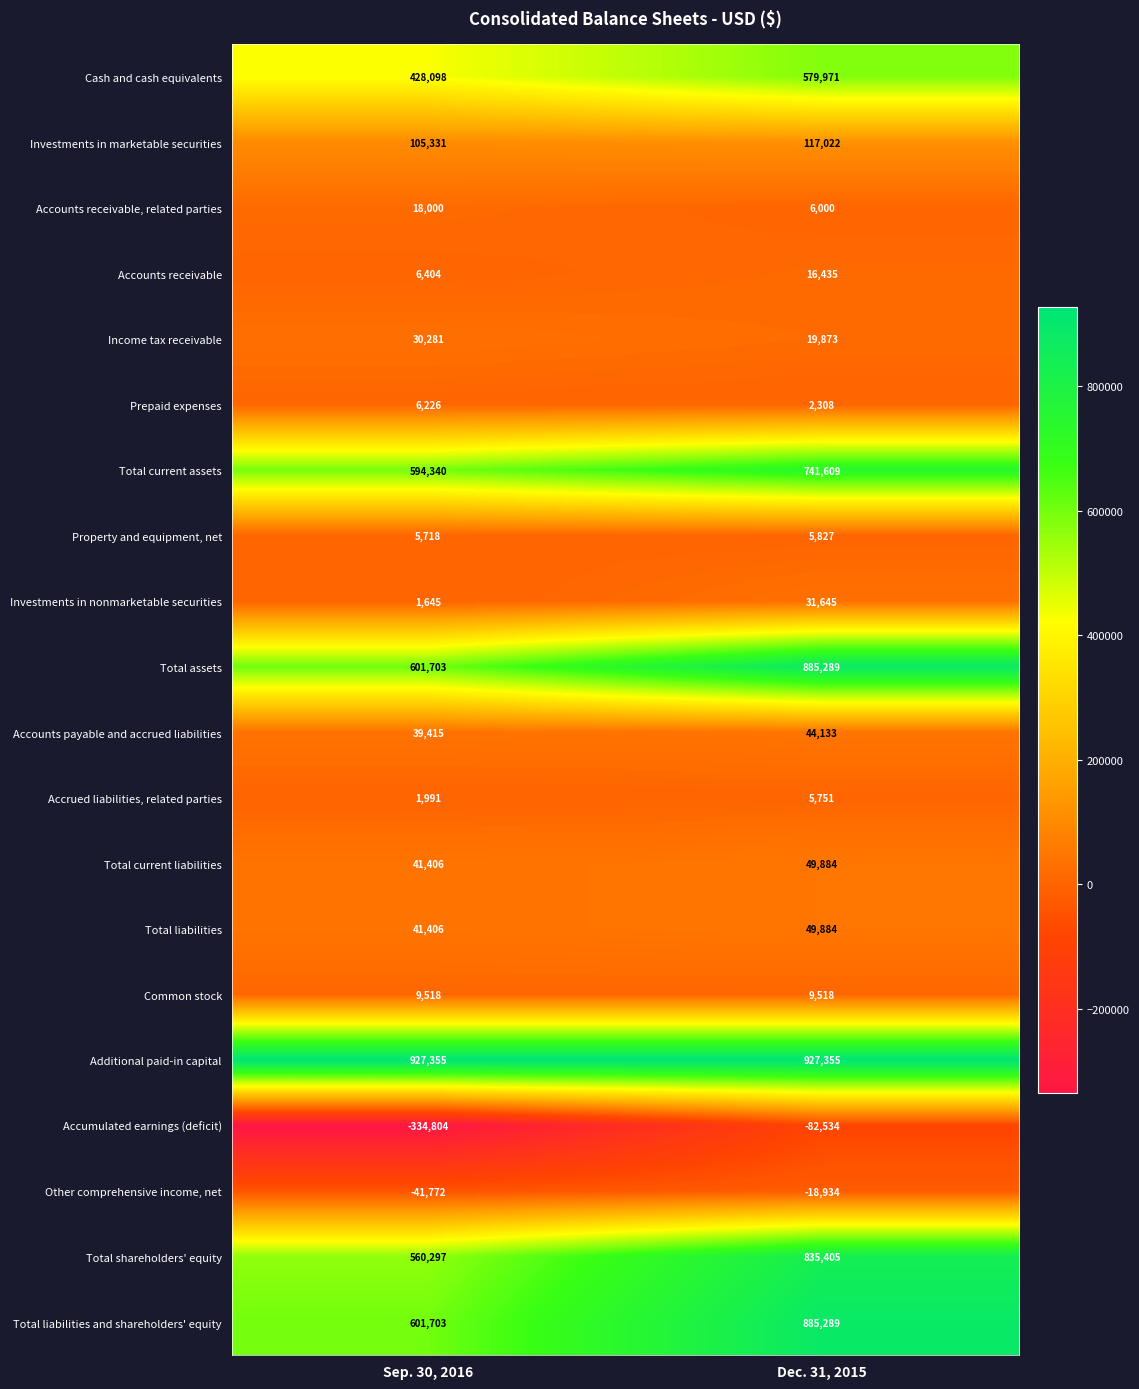

Rank the categories by Cash and cash equivalents value from highest to lowest.

Dec. 31, 2015, Sep. 30, 2016